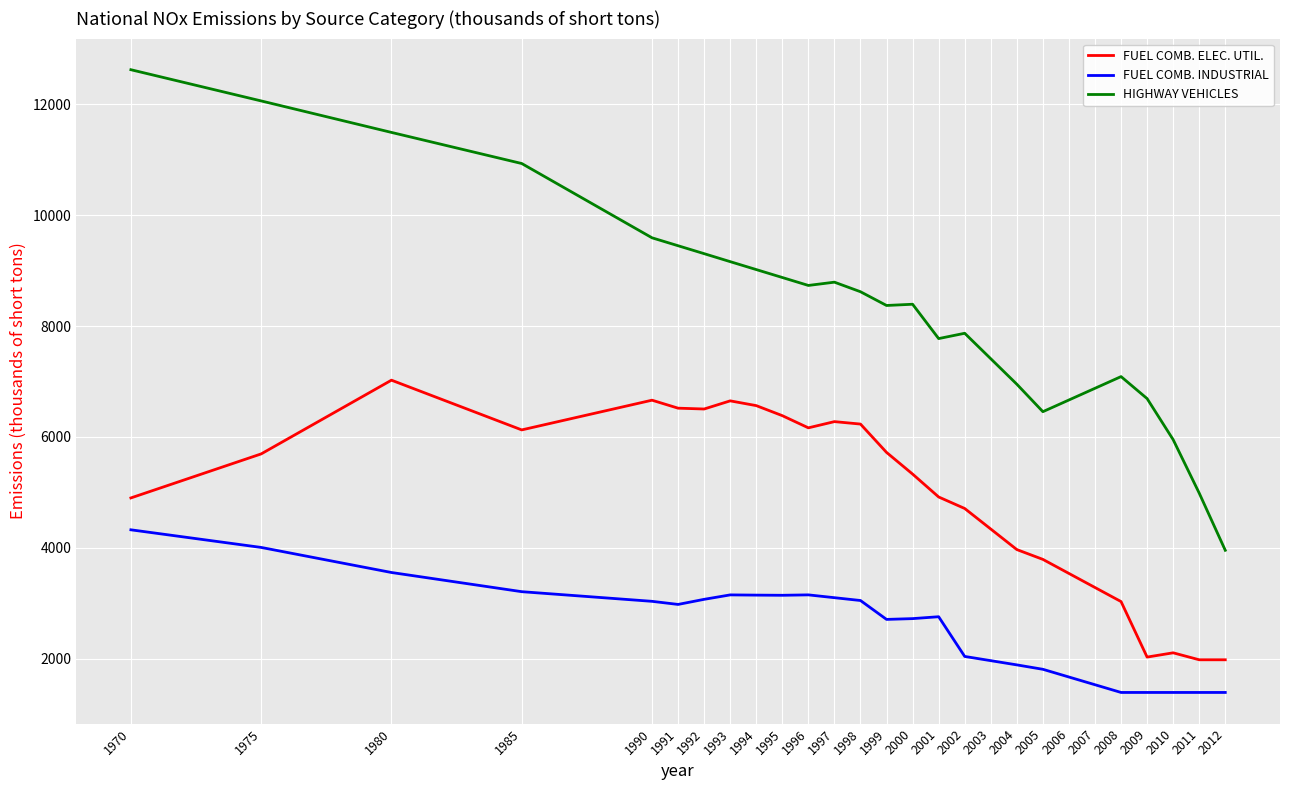

What are all the series names shown in the legend?

FUEL COMB. ELEC. UTIL., FUEL COMB. INDUSTRIAL, HIGHWAY VEHICLES